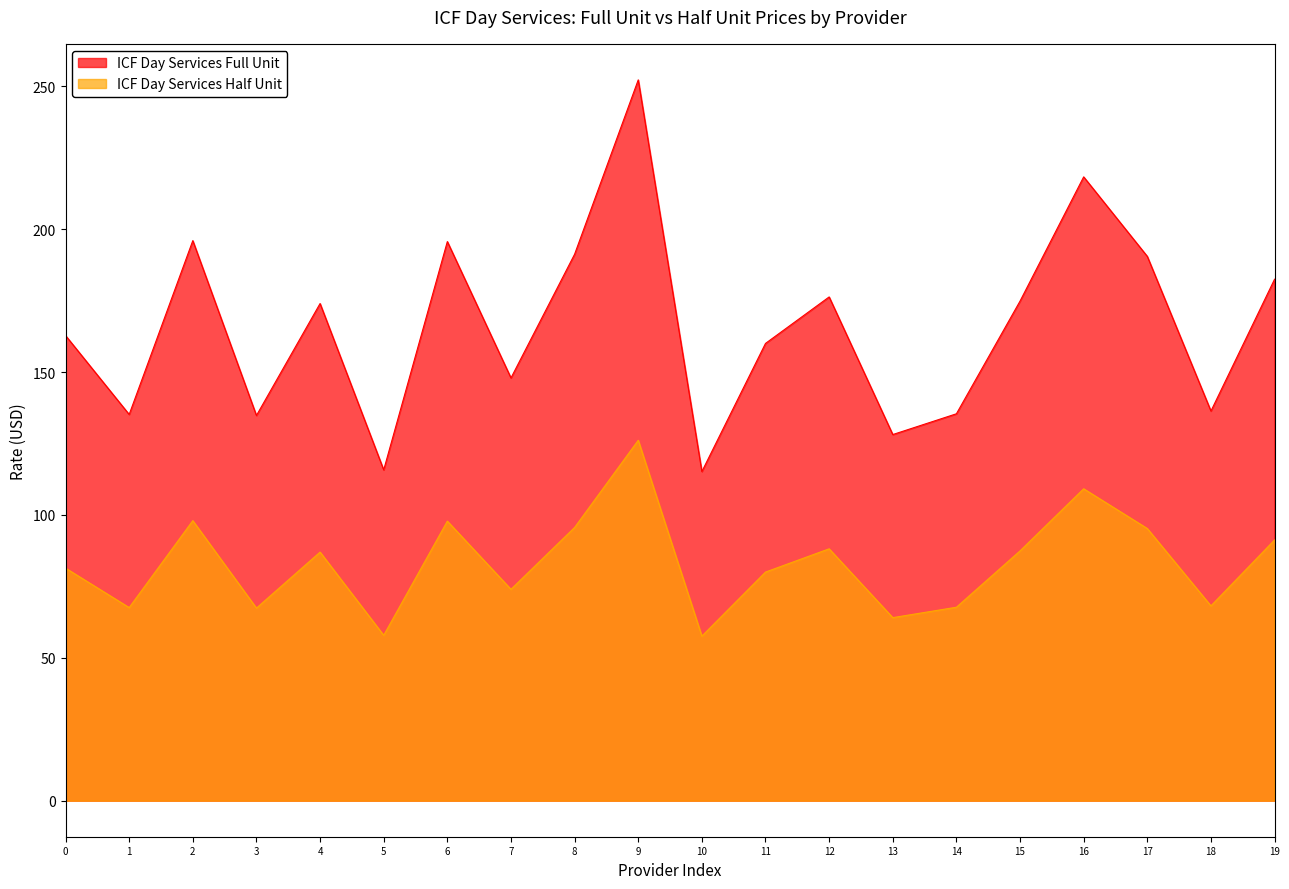

Which series has the largest range (max minus min)?

ICF Day Services Full Unit